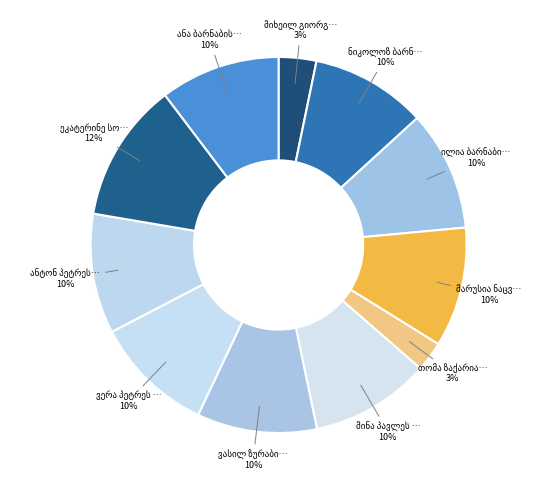

Which category has the smallest portion of the pie?

თომა ზაქარიას ძე ნასიძე